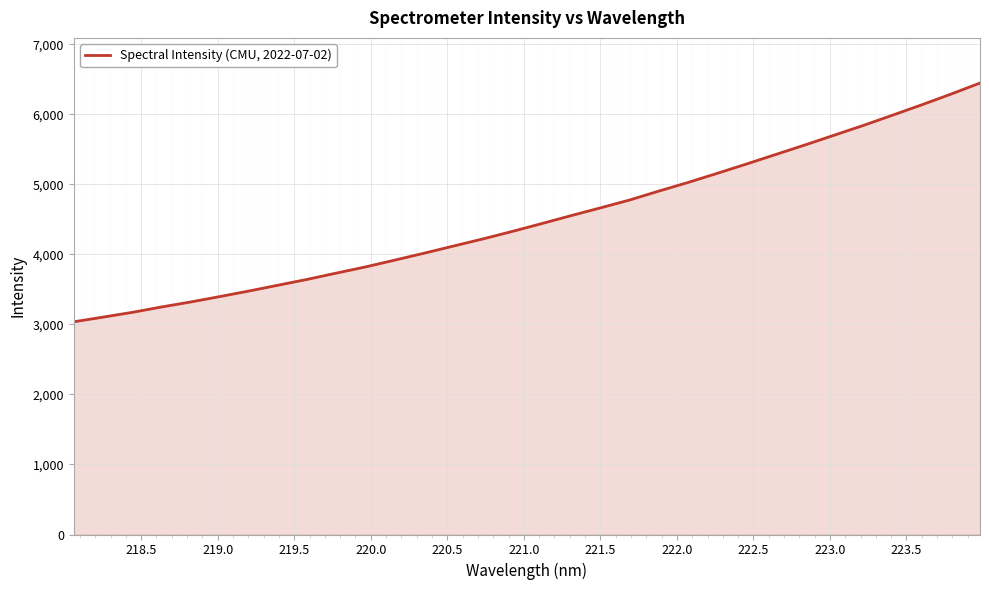

Count the number of data series in this chart.

1